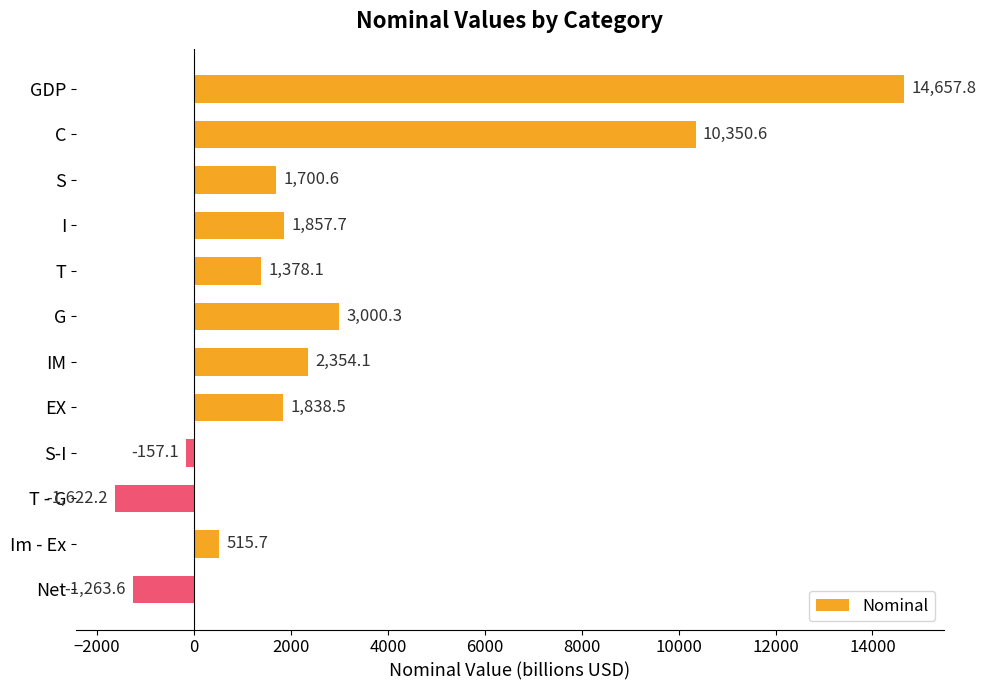

Count the number of values greater than 1838.

6